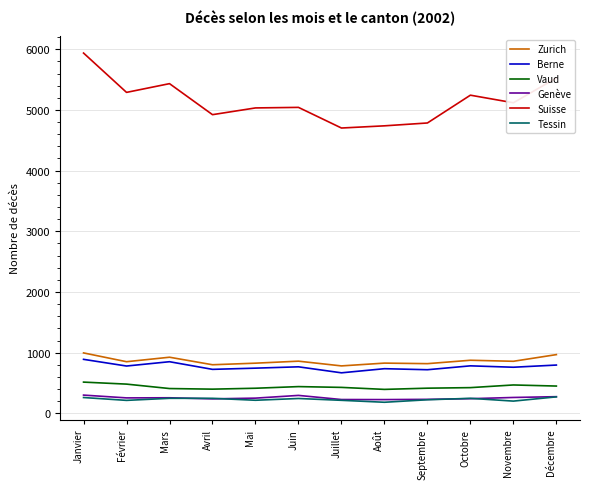

What is the greatest value displayed?

5937